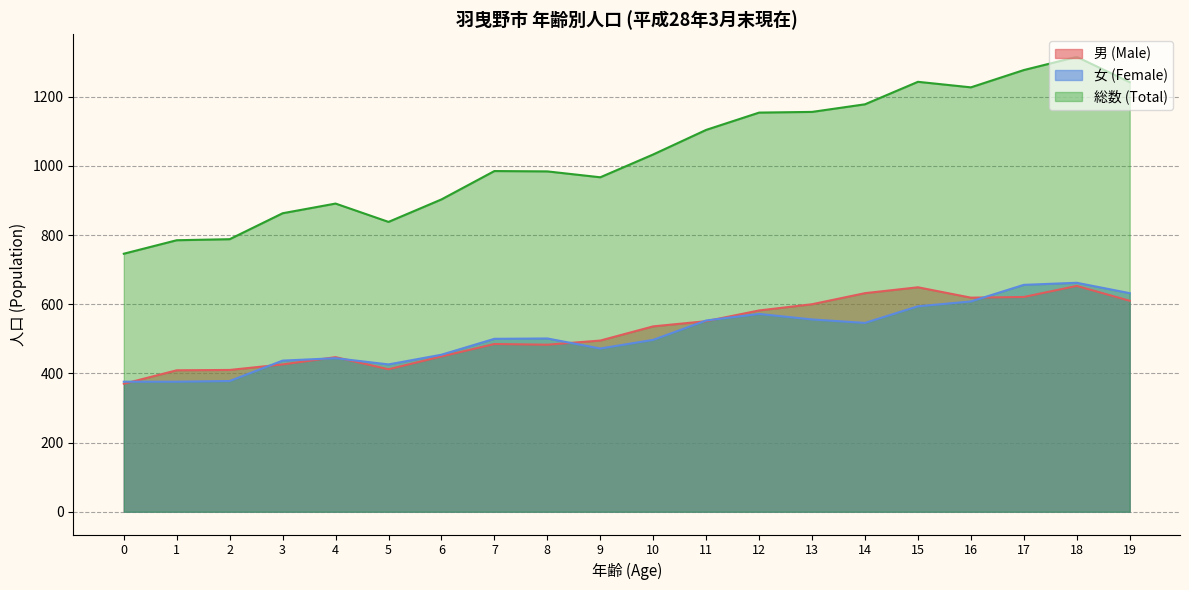

In 女 (Female), how many points are lower than both neighbors (excluding endpoints)?

3